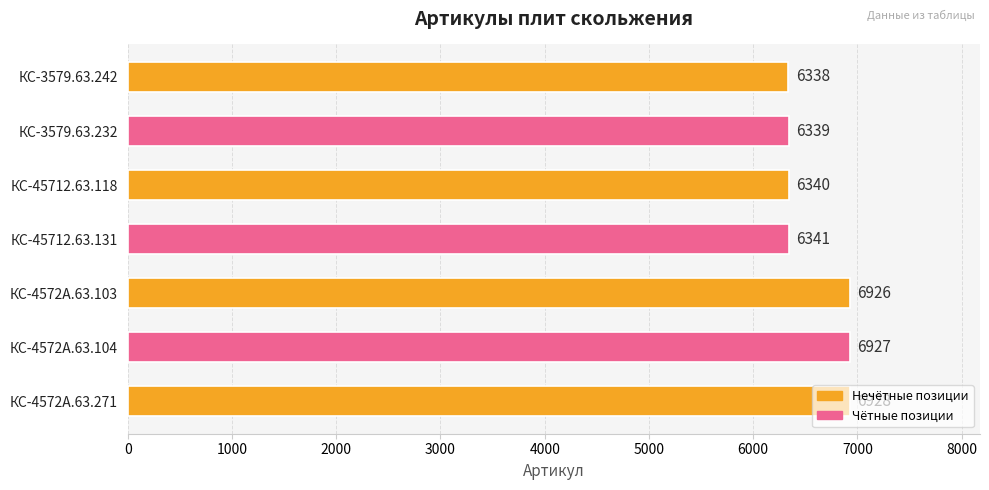

Is it true that the value at КС-4572А.63.103 is 10542?

False